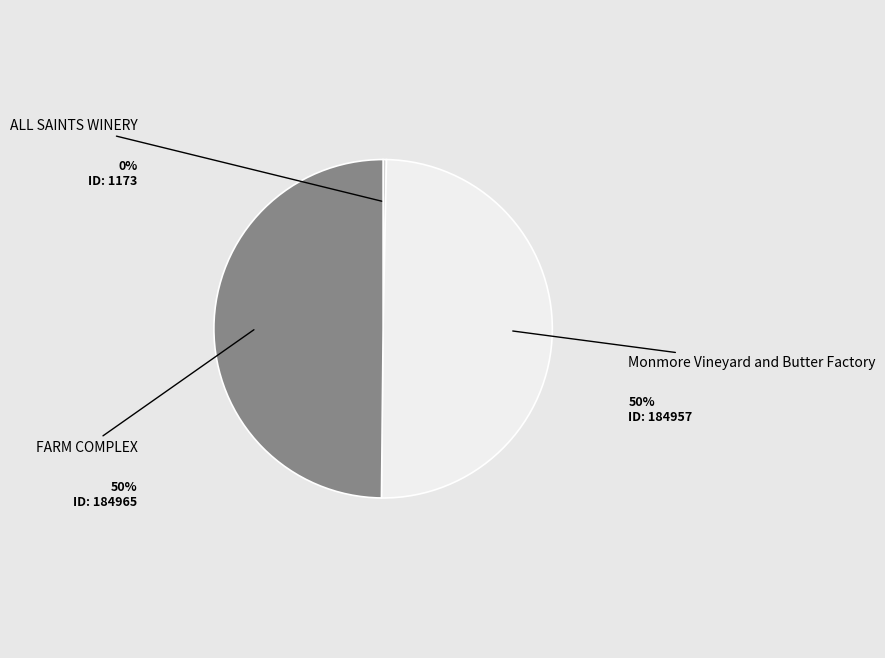

Rank the categories by value from lowest to highest.

ALL SAINTS WINERY, Monmore Vineyard and Butter Factory, FARM COMPLEX